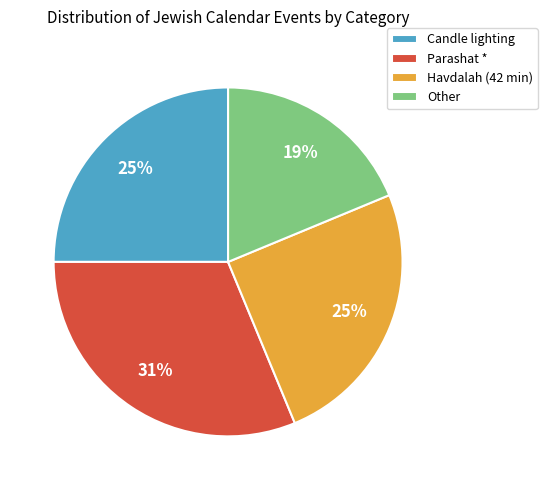

How many segments does this pie chart have?

4